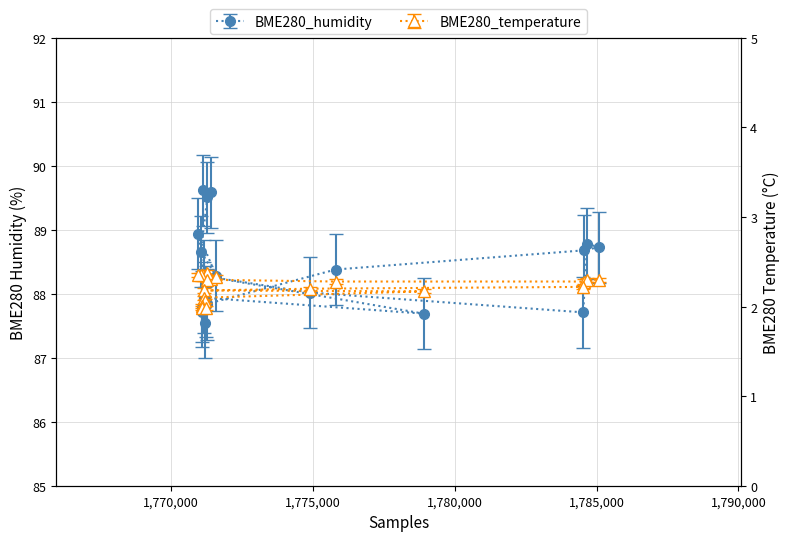

How many series are shown in this chart?

2